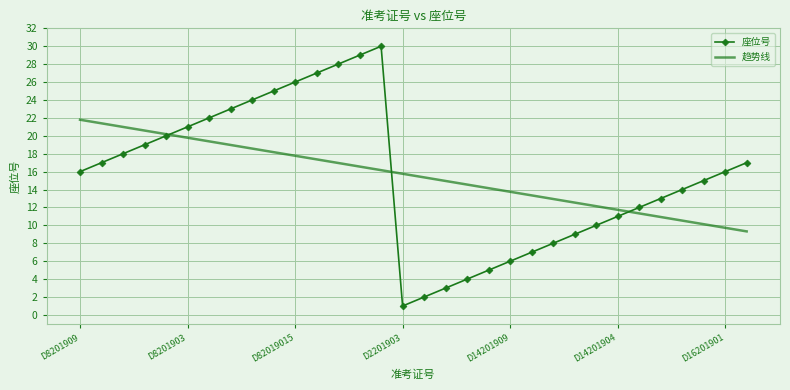

Which series has the widest spread of values?

座位号